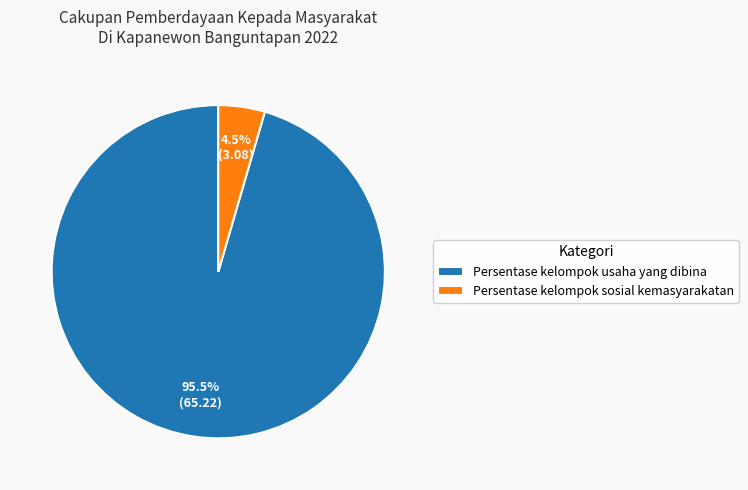

How many slices are in this pie chart?

2